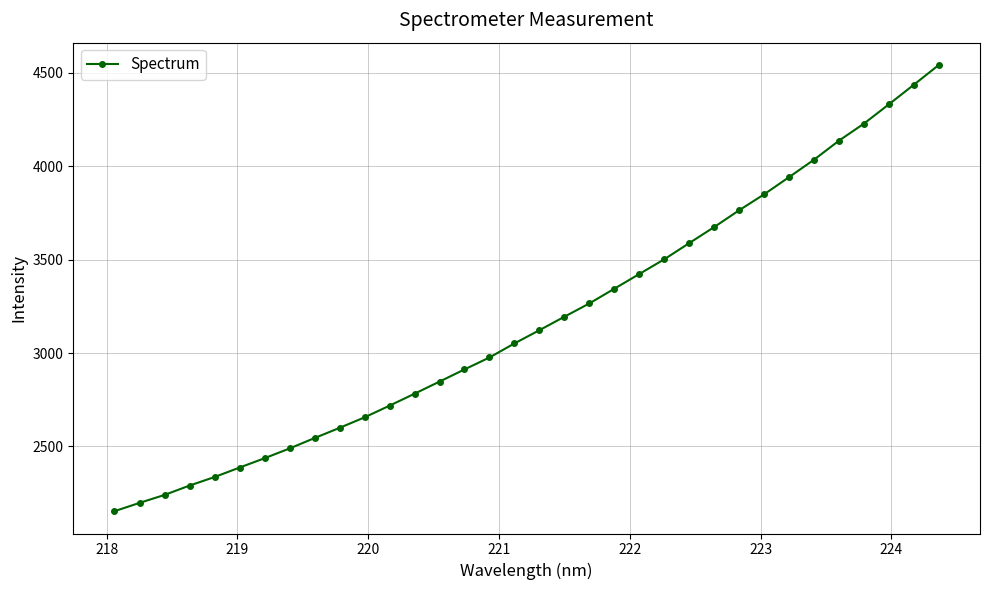

What is the maximum value shown in the chart?

4542.6